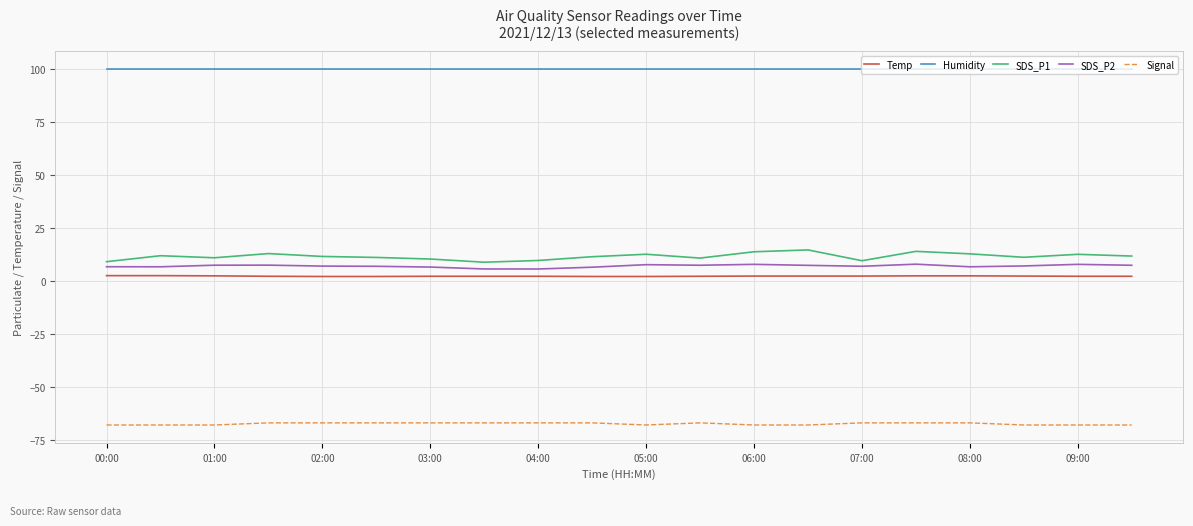

What is the smallest value displayed?

-68.0